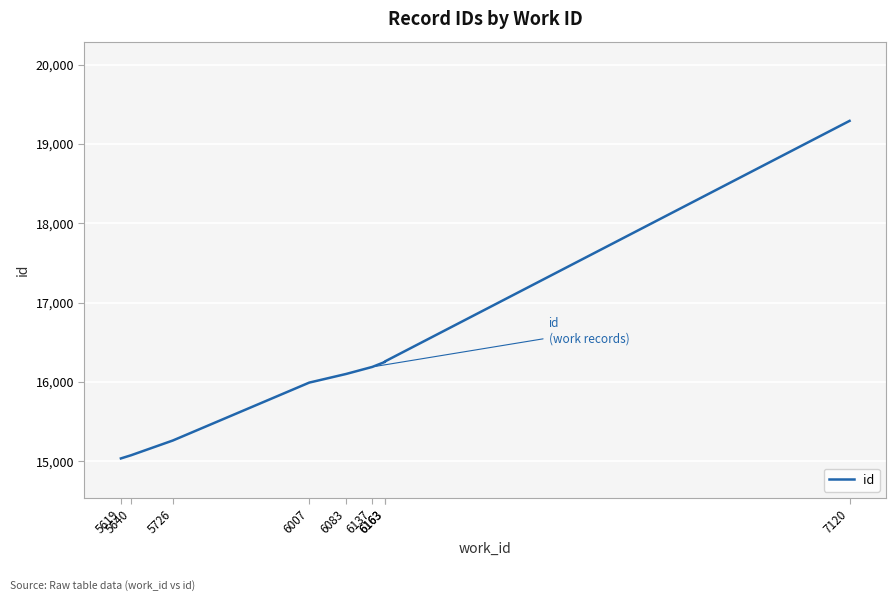

Rank the categories by value from lowest to highest.

5619, 5640, 5726, 6007, 6083, 6137, 6163, 6163, 7120